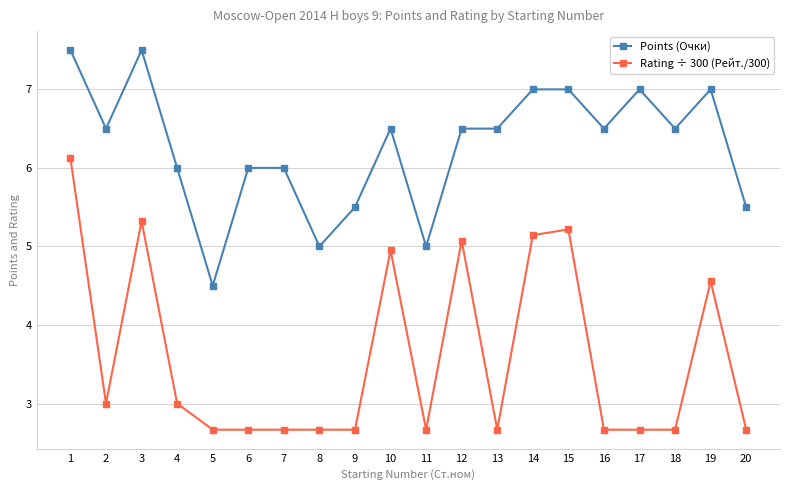

Reading right to left, transcribe all the data shown in this chart.

Points (Очки): 20=5.5	19=7.0	18=6.5	17=7.0	16=6.5	15=7.0	14=7.0	13=6.5	12=6.5	11=5.0	10=6.5	9=5.5	8=5.0	7=6.0	6=6.0	5=4.5	4=6.0	3=7.5	2=6.5	1=7.5
Rating ÷ 300 (Рейт./300): 20=2.7	19=4.6	18=2.7	17=2.7	16=2.7	15=5.2	14=5.1	13=2.7	12=5.1	11=2.7	10=5.0	9=2.7	8=2.7	7=2.7	6=2.7	5=2.7	4=3.0	3=5.3	2=3.0	1=6.1